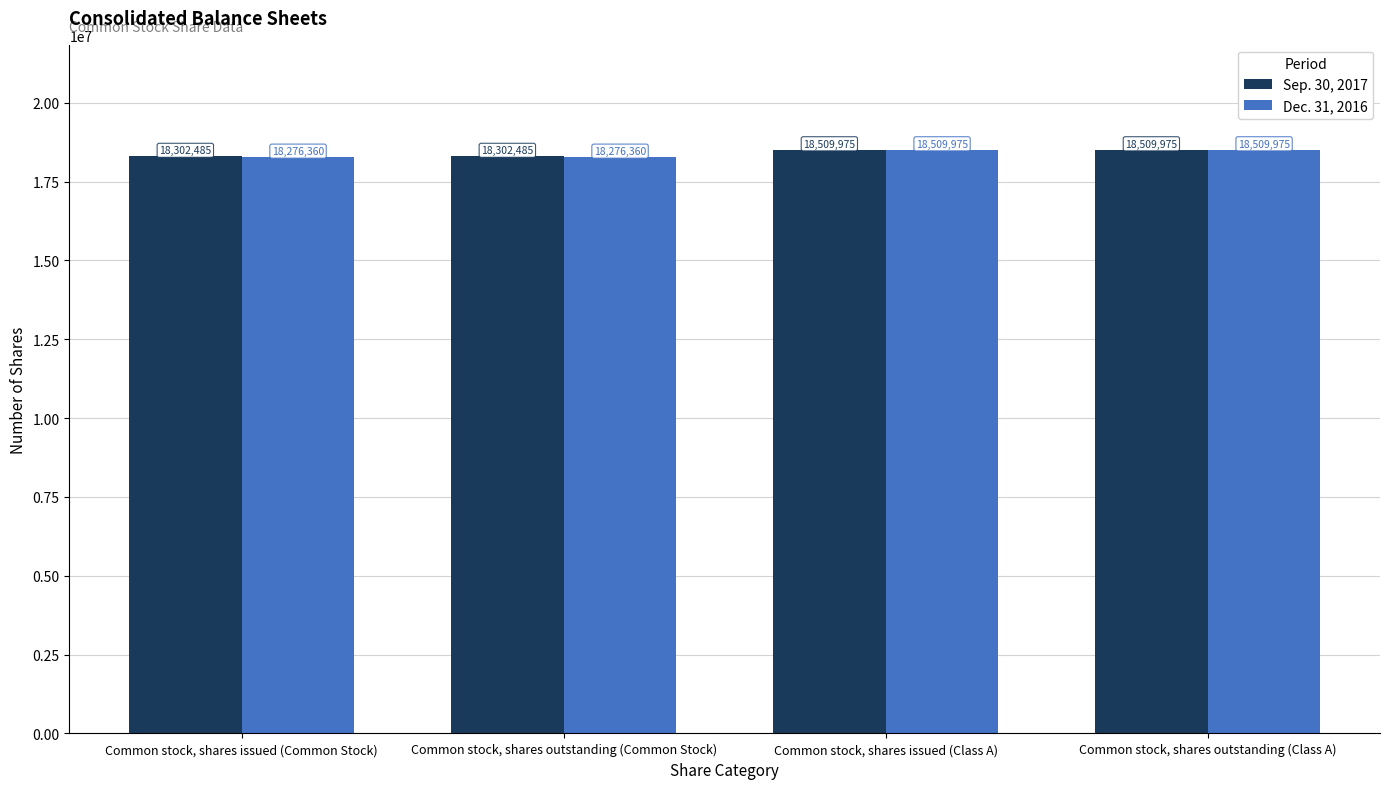

What is the label of the 3rd bar from the right?

Common stock, shares outstanding (Common Stock)